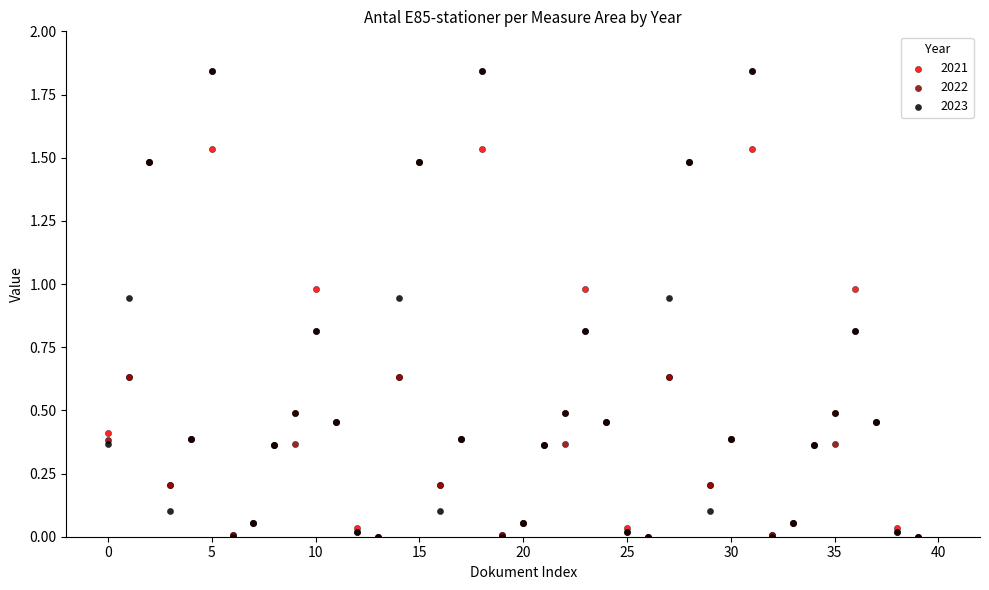

What are all the series names shown in the legend?

2021, 2022, 2023